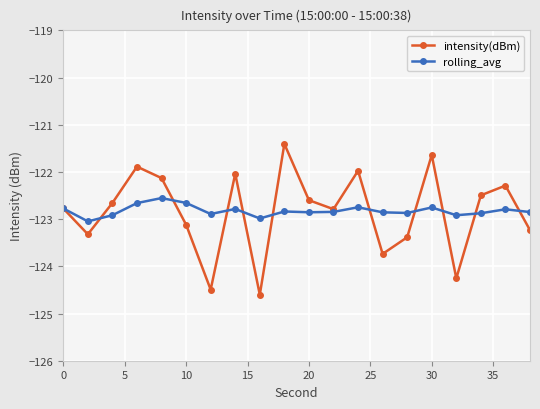

Rank the series by their maximum value, from lowest to highest.

rolling_avg, intensity(dBm)